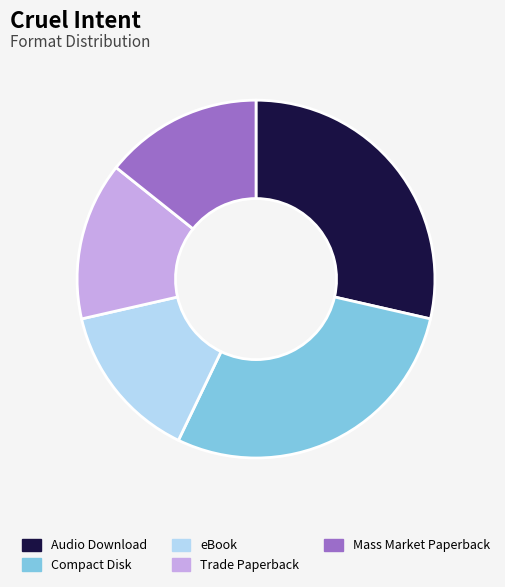

Is it true that eBook is 1% of the pie?

False